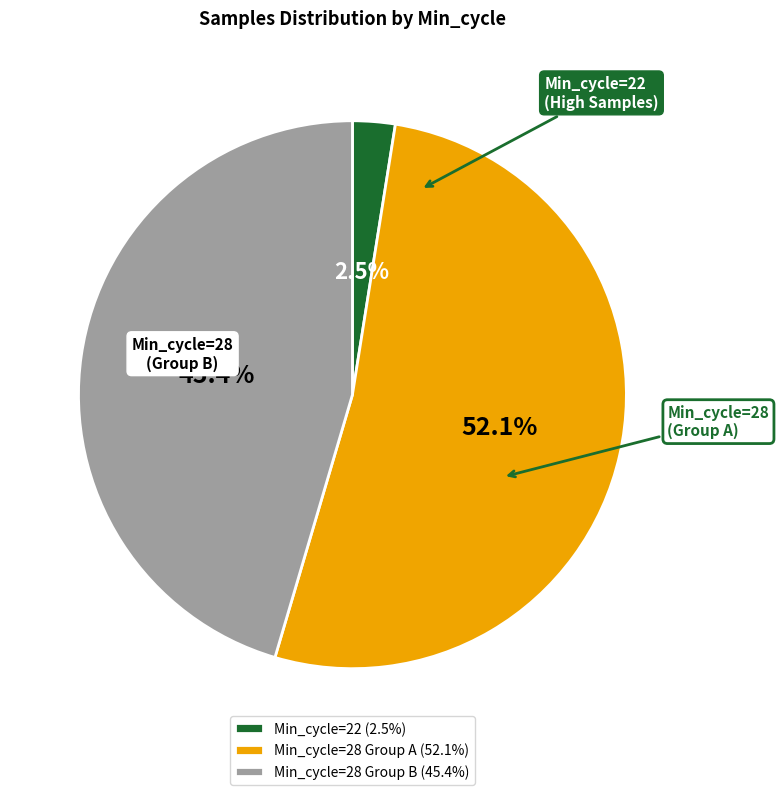

To the nearest percent, what is the average slice percentage?

33%